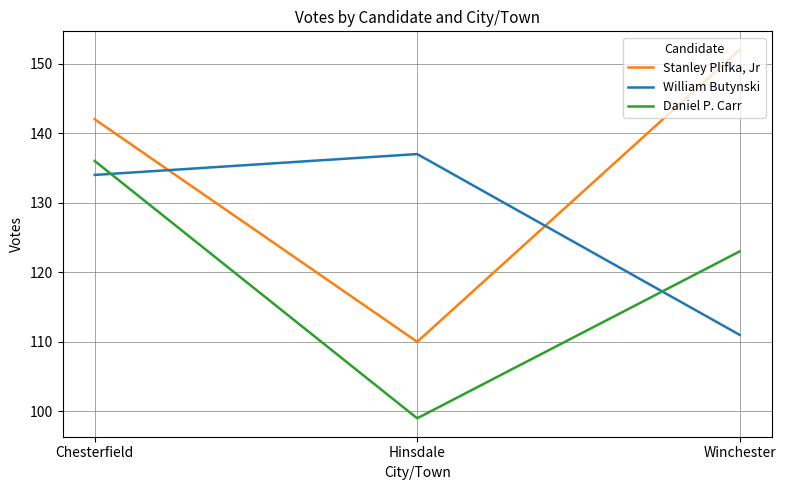

What is the sum of the Daniel P. Carr values at Chesterfield and Hinsdale?

235